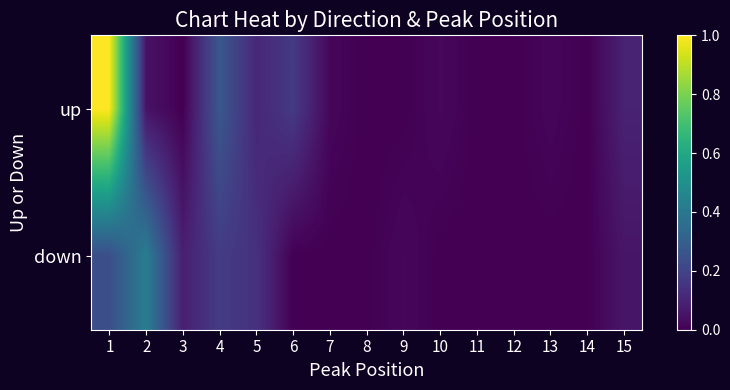

Reading right to left, list all the values displayed in this chart.

up: 15=0.1	14=0.0	13=0.0	12=0.0	11=0.0	10=0.0	9=0.0	8=0.0	7=0.0	6=0.2	5=0.1	4=0.3	3=0.0	2=0.1	1=1.0
down: 15=0.1	14=0.0	13=0.0	12=0.0	11=0.0	10=0.0	9=0.0	8=0.0	7=0.0	6=0.0	5=0.1	4=0.2	3=0.1	2=0.4	1=0.2